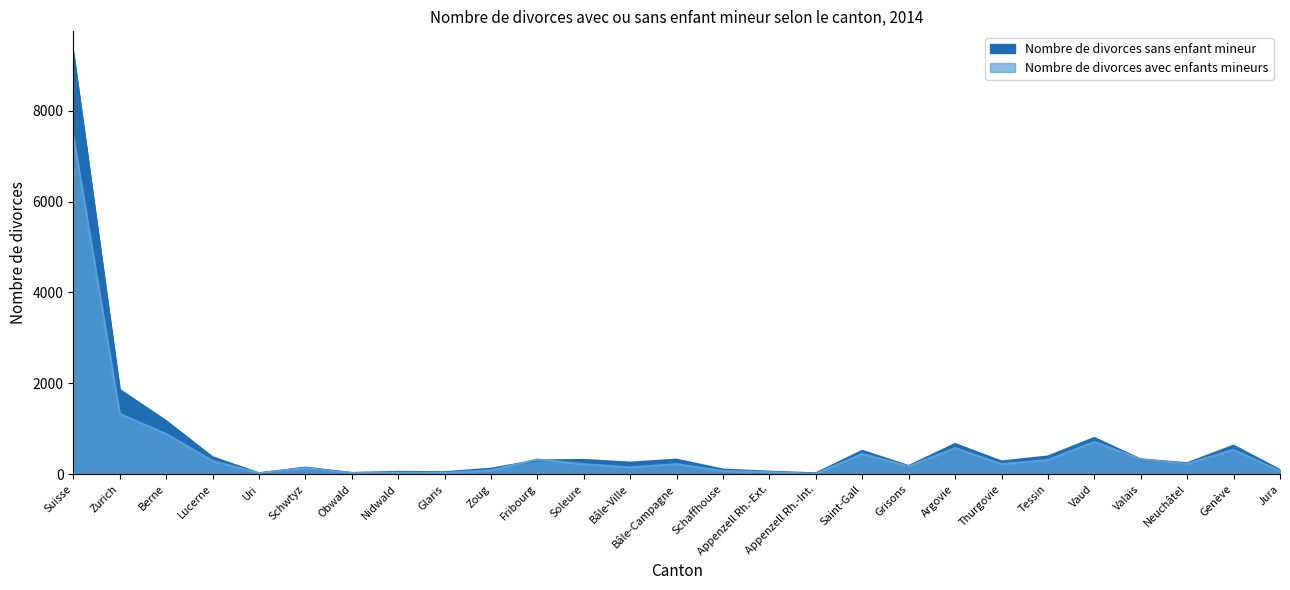

What is the label of the 3rd point from the left?

Berne